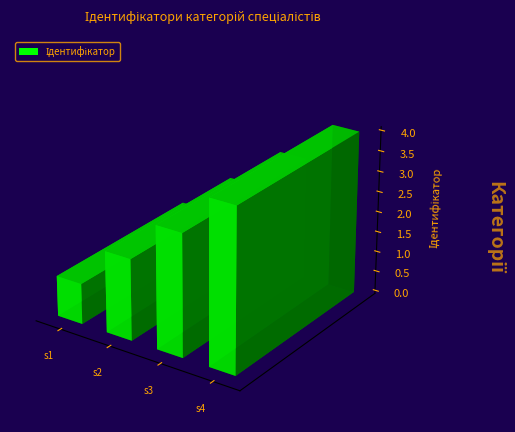

Where is the data nearest to the value 2?

Спеціаліст другої категорії